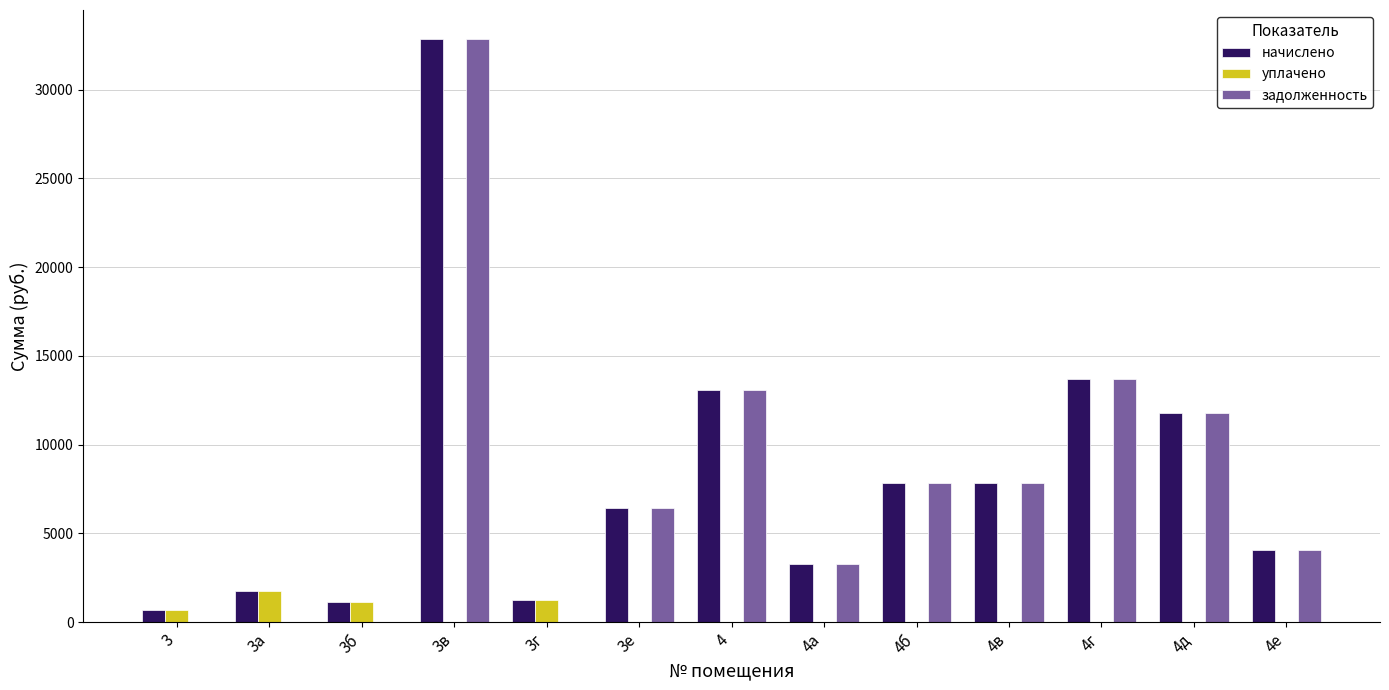

Which series has the widest spread of values?

задолженность